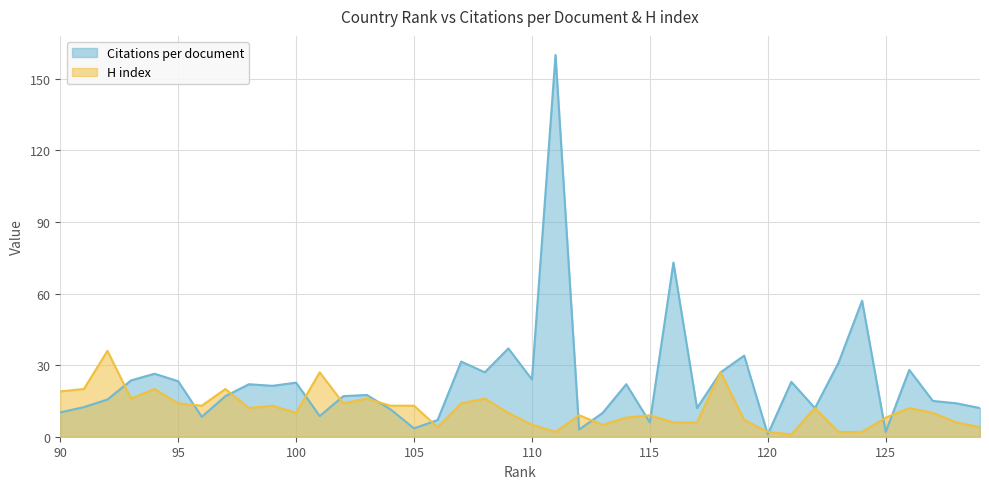

Is the value of H index at 90 greater than the value of Citations per document at 102?

Yes